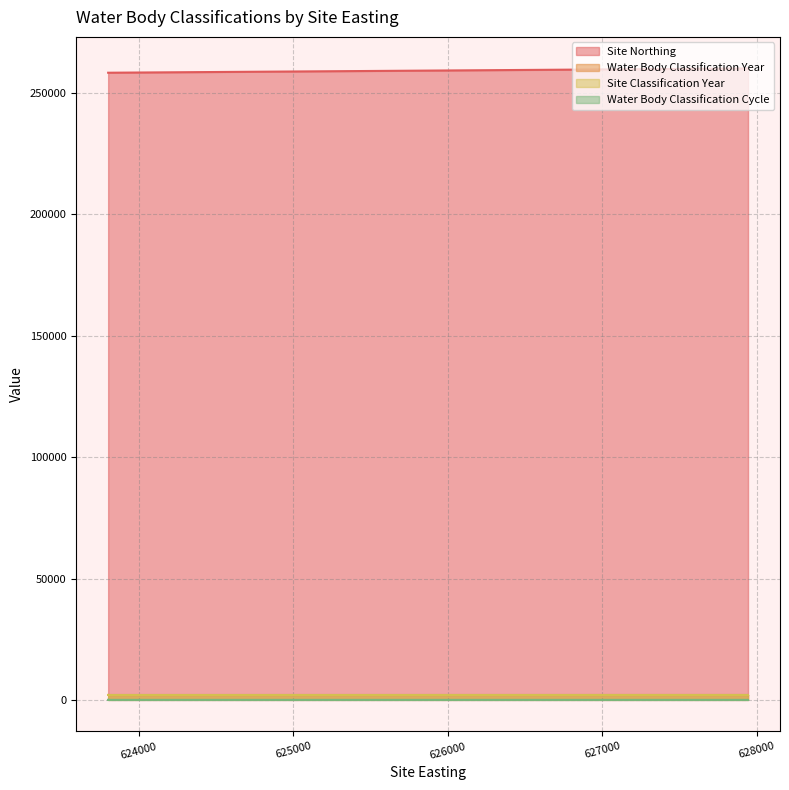

What is the maximum value shown in the chart?

260100